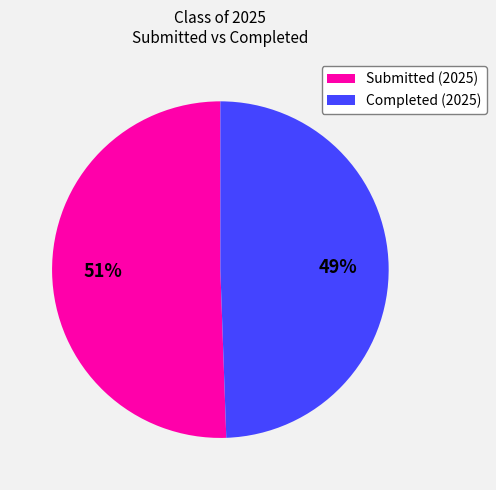

How many segments does this pie chart have?

2